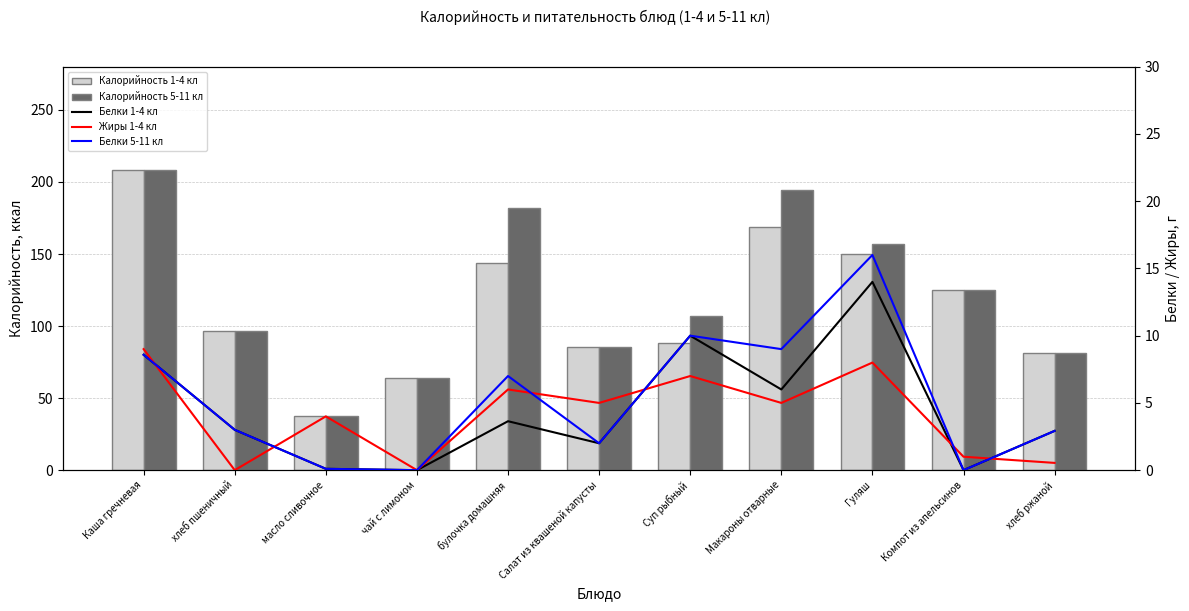

Which has a higher value, хлеб пшеничный or Салат из квашеной капусты?

хлеб пшеничный